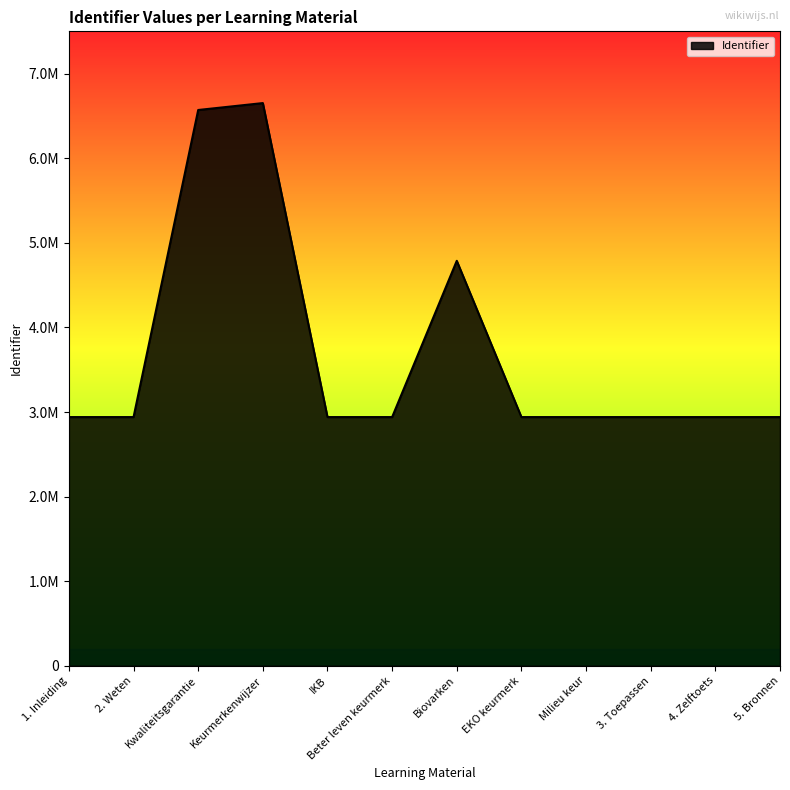

At which category does the data reach its first local valley?

IKB